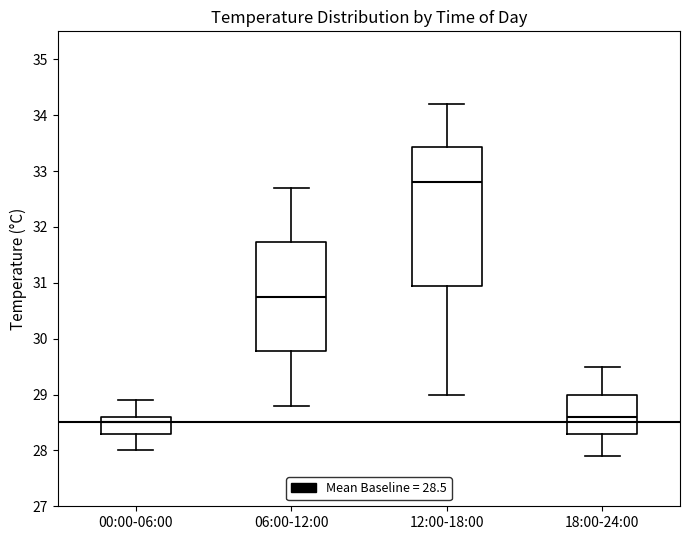

Reading left to right, read every box against the y-axis: the position of its median line, the range the box covers, and the ends of its whiskers. The values are not printed on the chart, so give them approximately, as read against the axis.

00:00-06:00: median 28.5, box 28.3 to 28.6, whiskers 28.0 to 28.9
06:00-12:00: median 30.8, box 29.8 to 31.7, whiskers 28.8 to 32.7
12:00-18:00: median 32.8, box 31.0 to 33.4, whiskers 29.0 to 34.2
18:00-24:00: median 28.6, box 28.3 to 29.0, whiskers 27.9 to 29.5